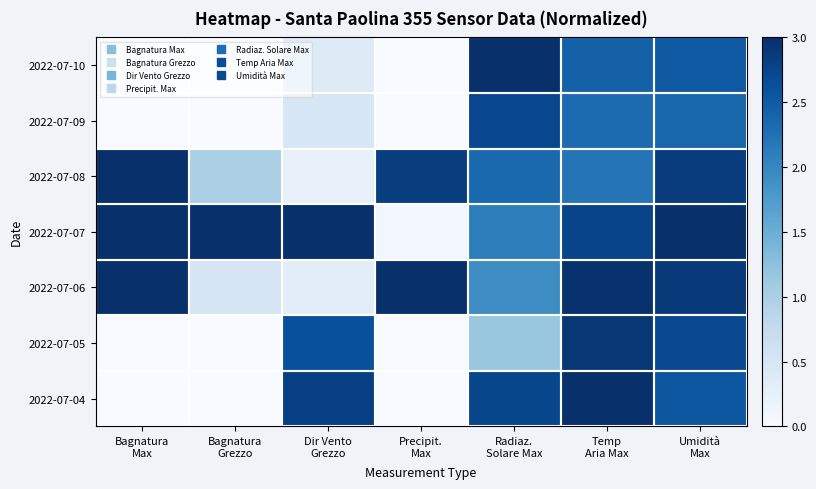

Which category has the lowest value across all series?

Bagnatura
Max